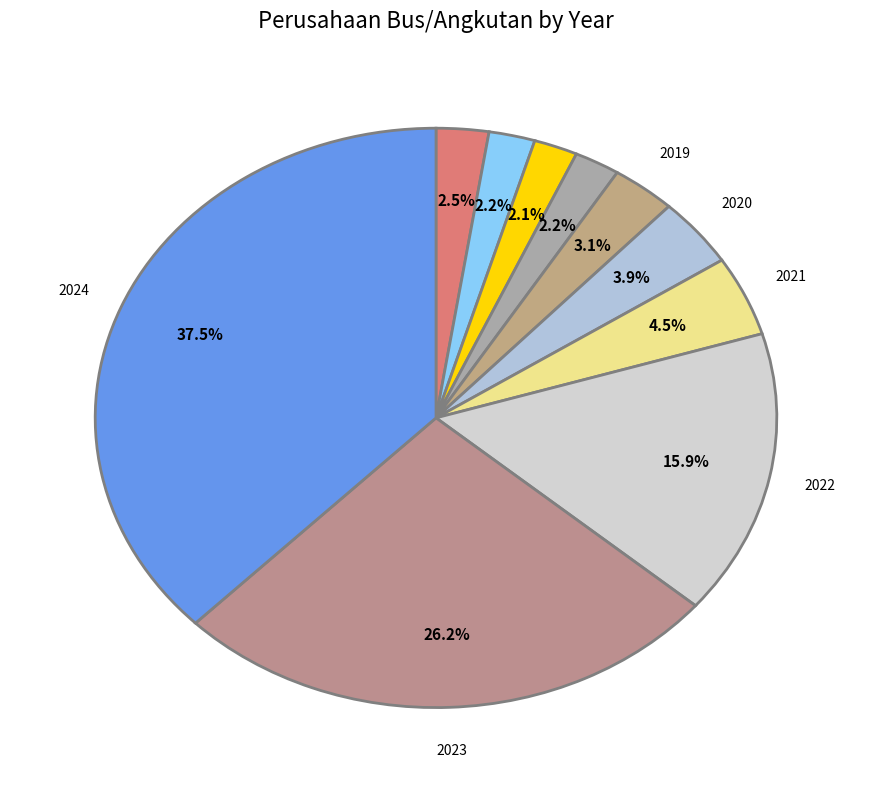

Rank the categories by value from highest to lowest.

2024, 2023, 2022, 2021, 2020, 2019, 2015, 2016, 2018, 2017